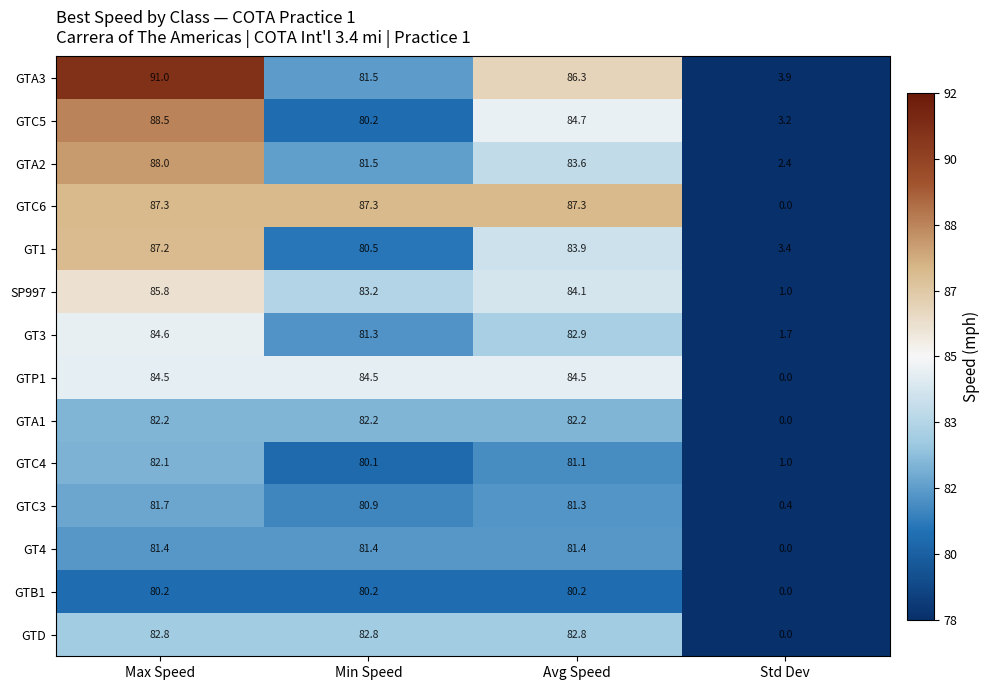

The value of GTA2 at Max Speed is 32.4. True or false?

False